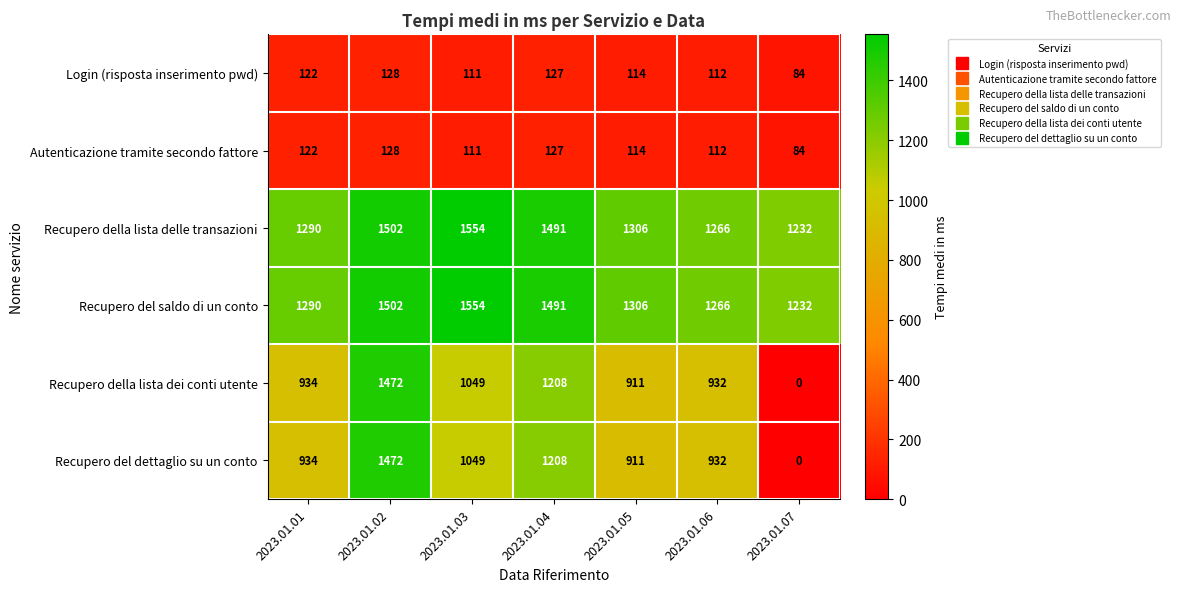

The Recupero del dettaglio su un conto series shows 1464 at 2023.01.01. True or false?

False